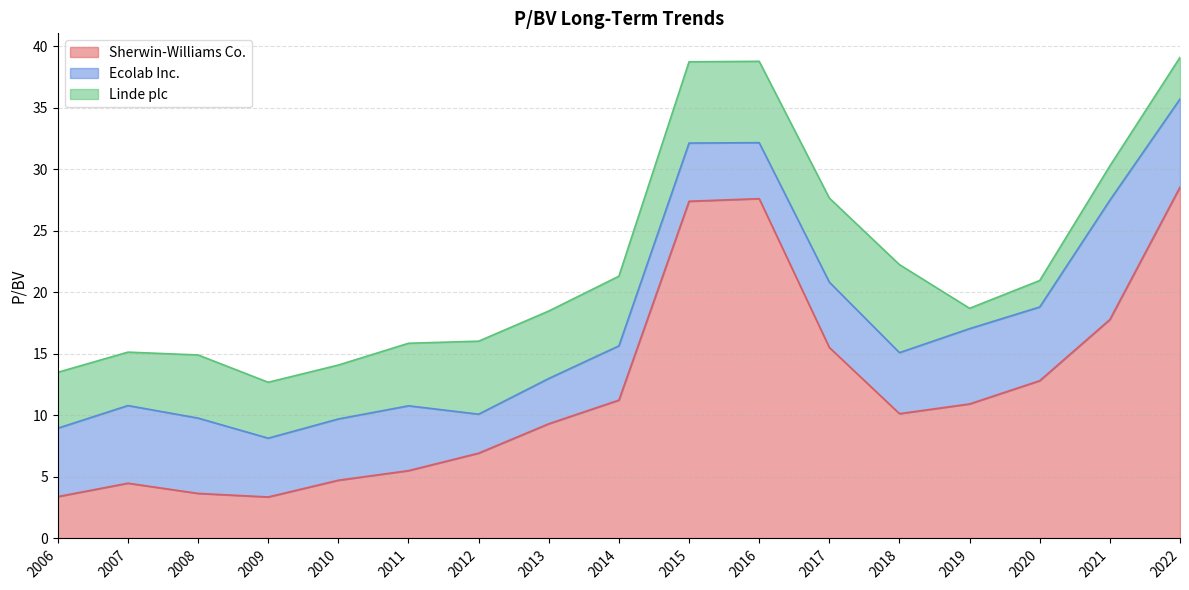

What is the approximate value of Linde plc at 2007-02-28?

4.3